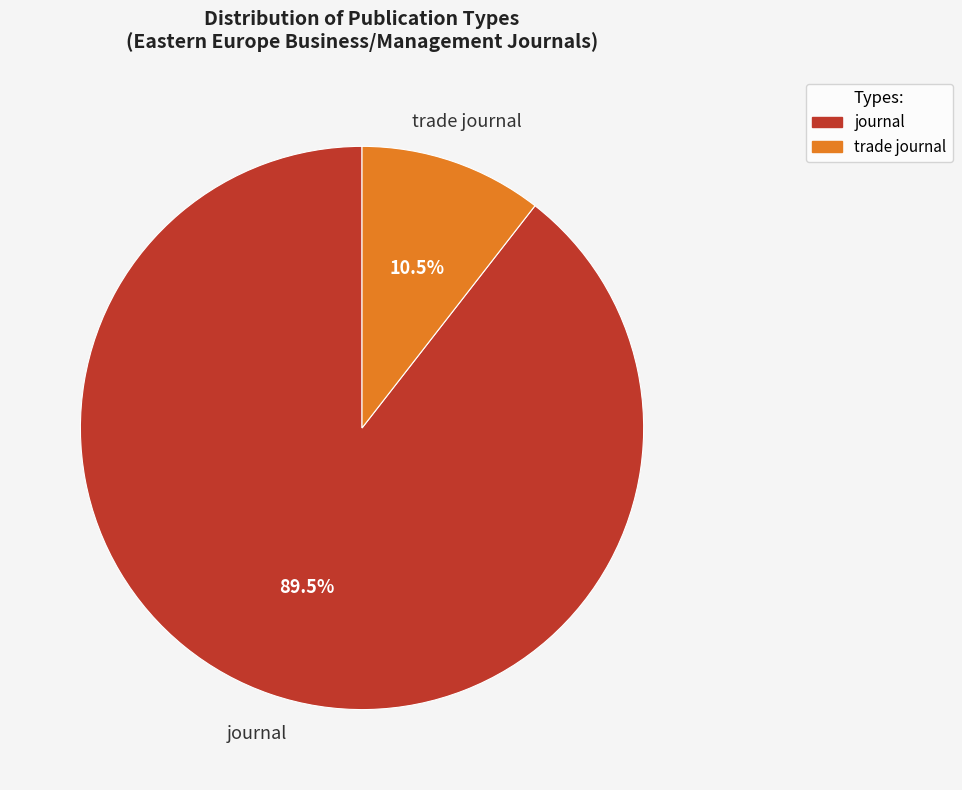

Does journal account for over 50% of the chart?

Yes